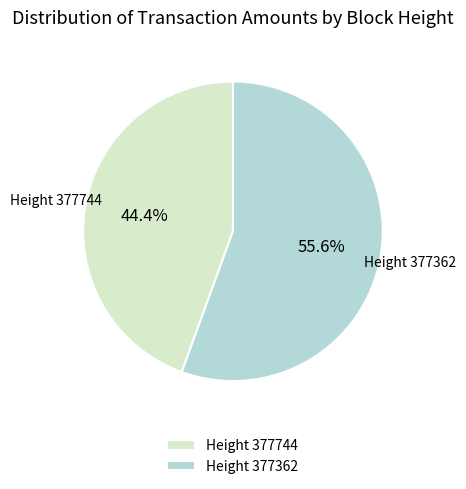

Which category has the smallest portion of the pie?

Height 377744